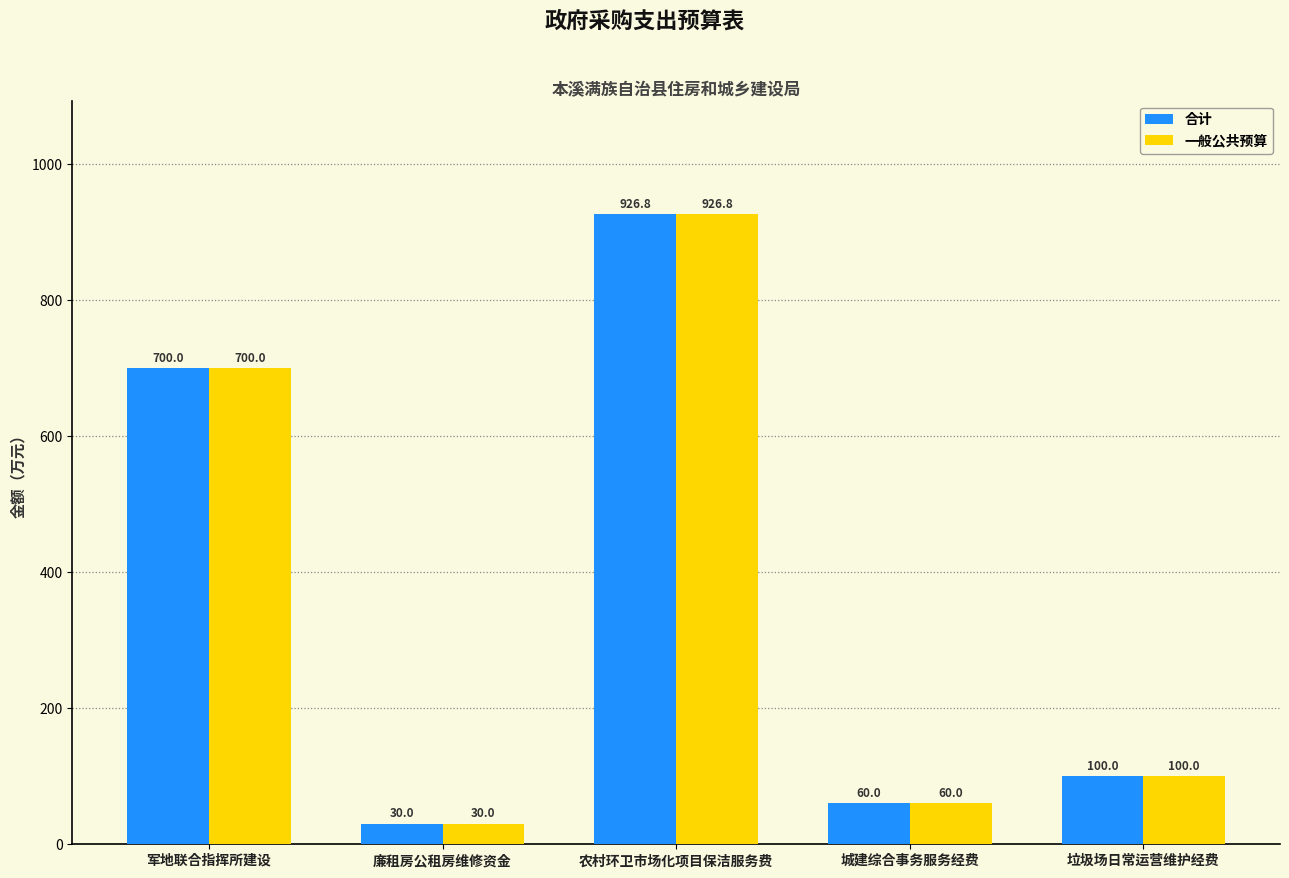

Which label corresponds to the smallest value in the chart?

廉租房公租房维修资金